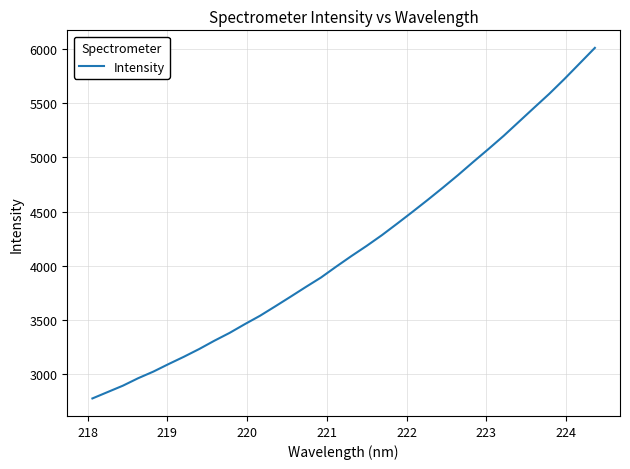

What is the difference between the maximum and minimum values?

3239.8